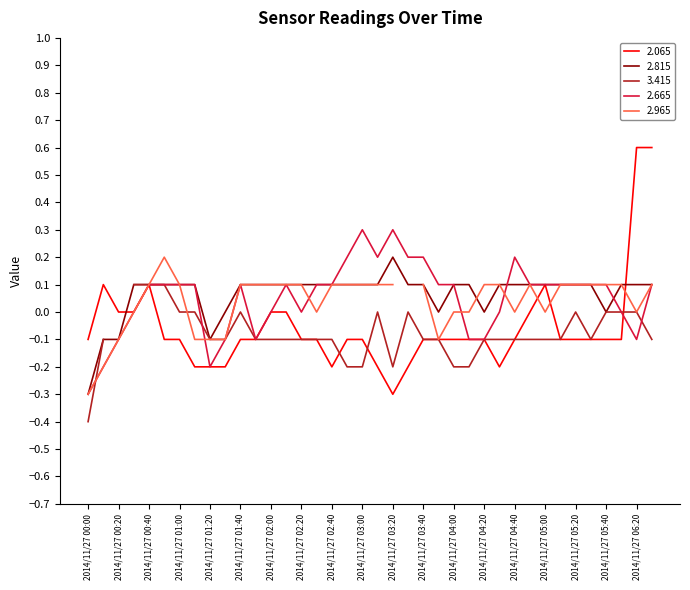

Which category has the highest value across all series?

2014/11/27 06:20